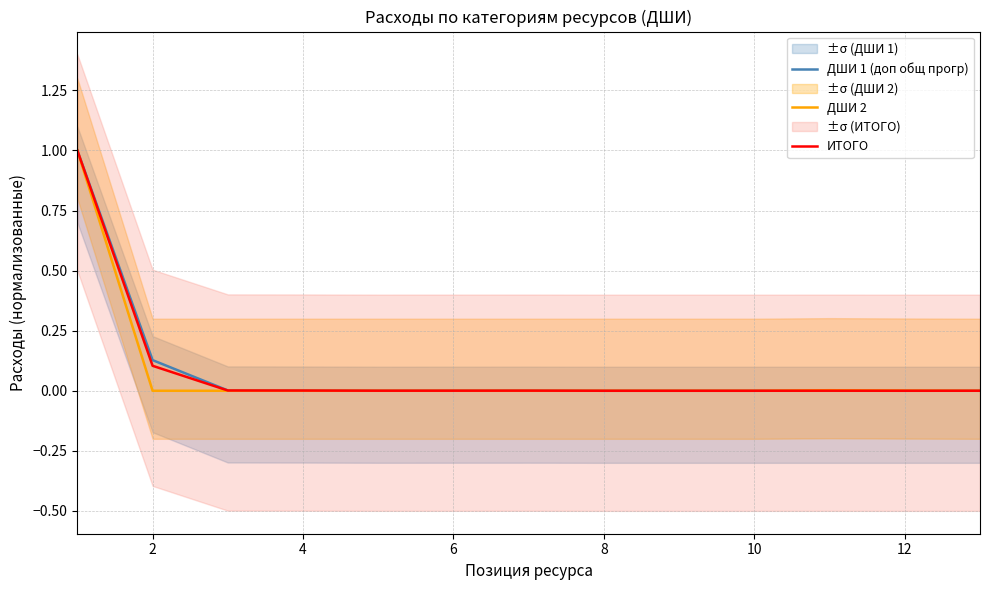

List the series in order of their overall mean, lowest first.

ДШИ 2, ИТОГО, ДШИ 1 (доп общ прогр)